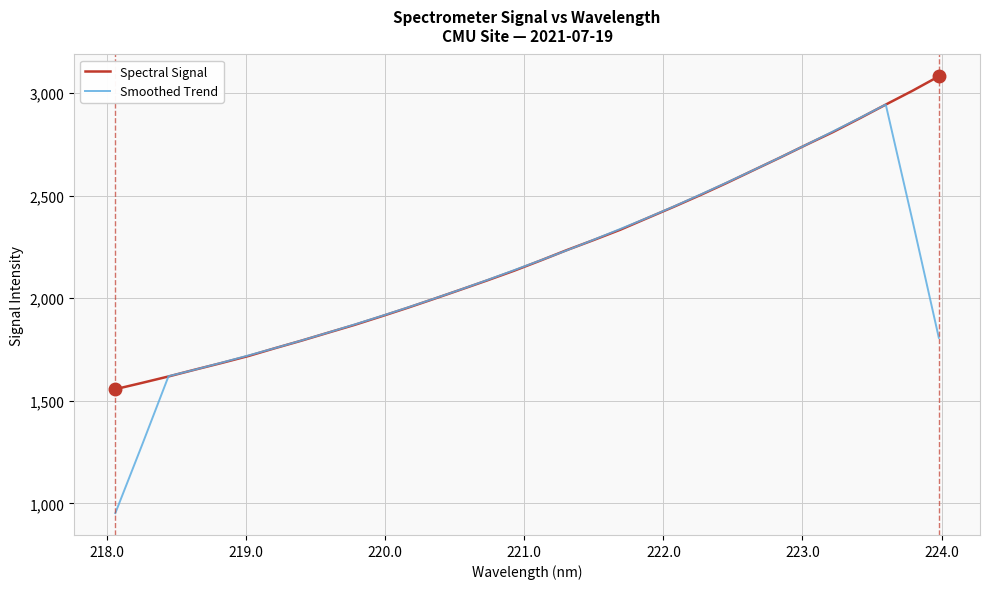

Which series has the largest range (max minus min)?

Smoothed Trend